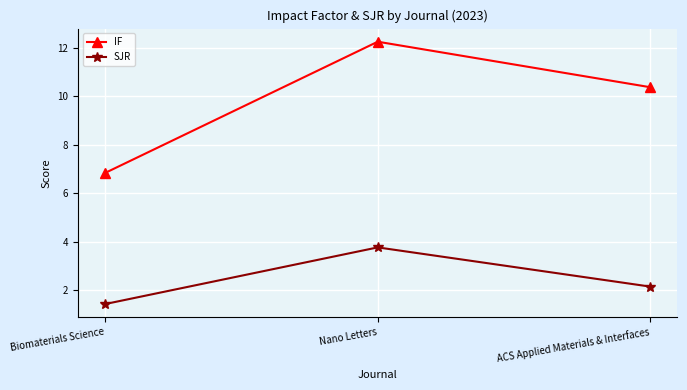

What is the label of the 1st point from the right?

ACS Applied Materials & Interfaces